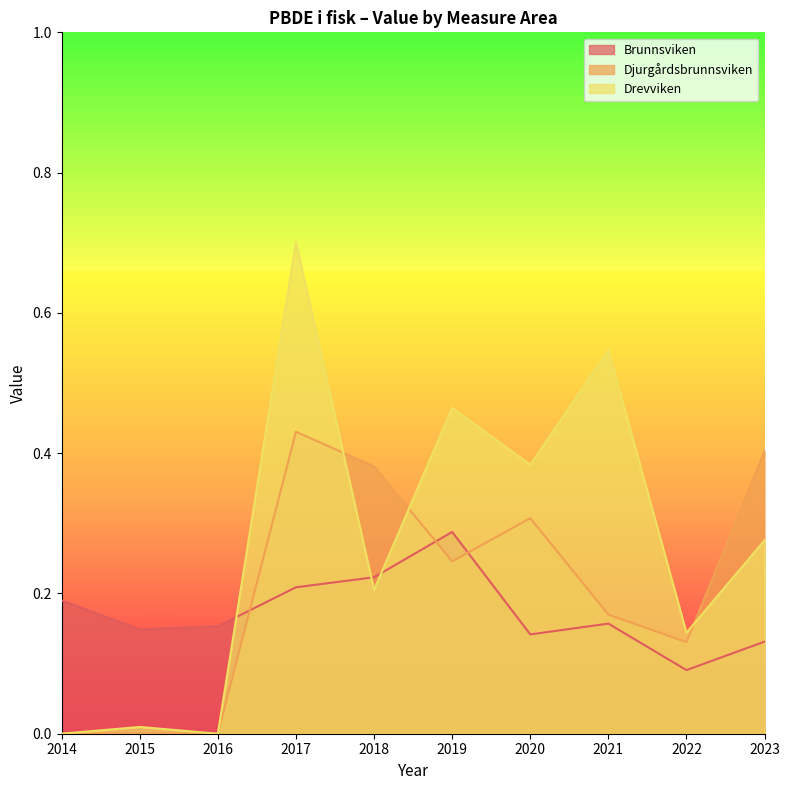

The value of Djurgårdsbrunnsviken at 2014 is 0.0. True or false?

True